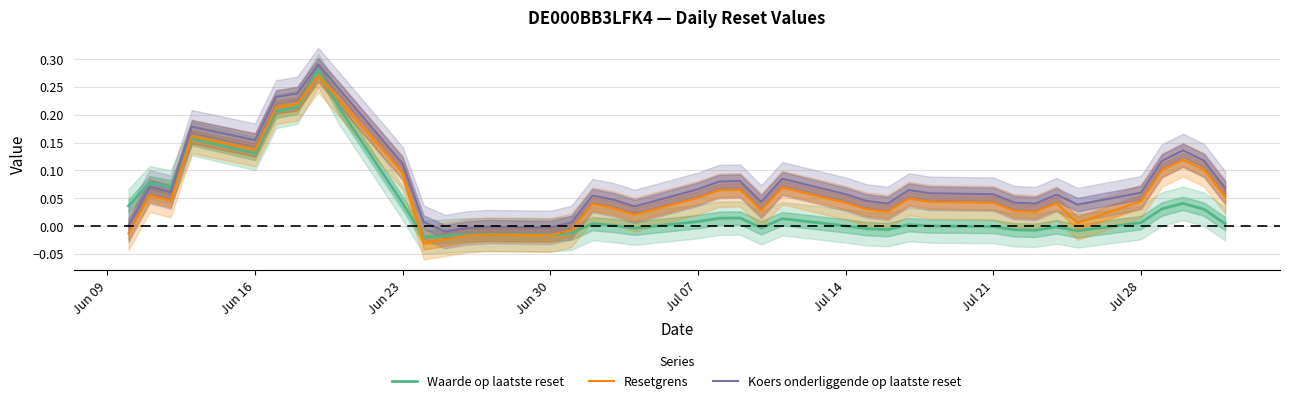

After their last crossing, which series has the higher values: Resetgrens or Waarde op laatste reset?

Resetgrens